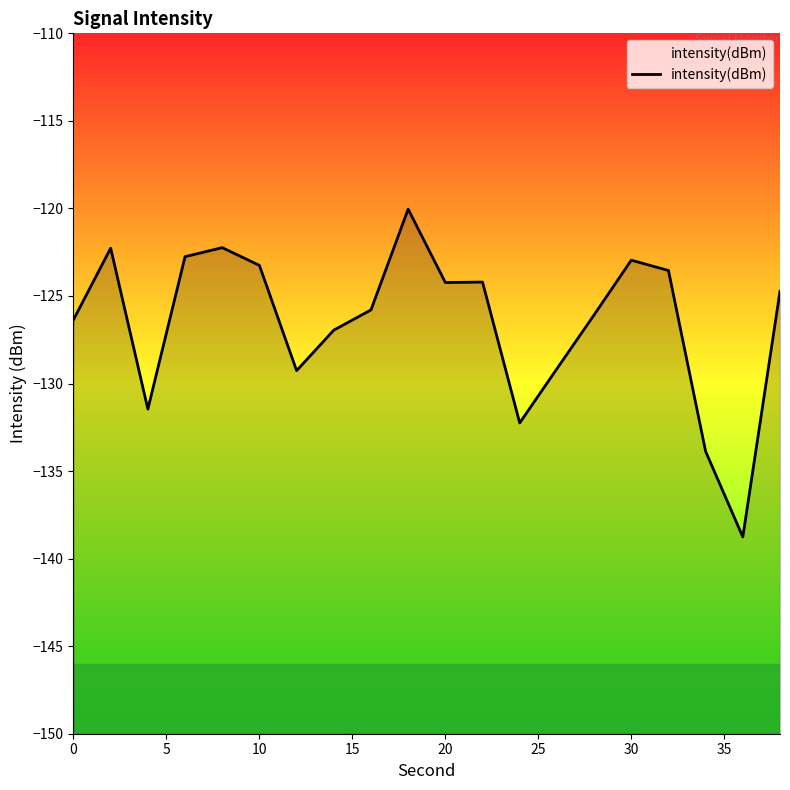

How many points are lower than both their immediate neighbors (excluding endpoints)?

5